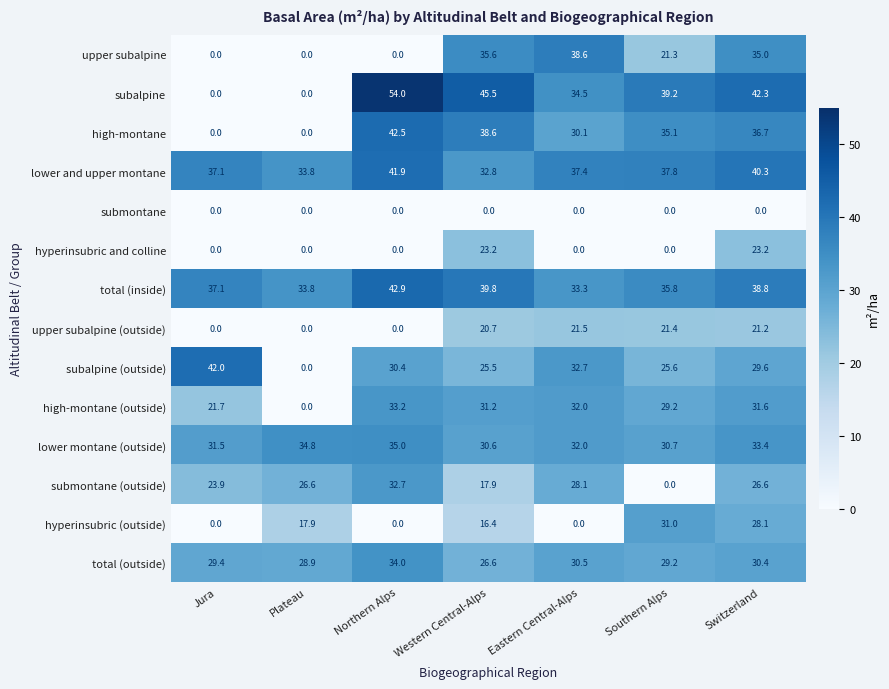

Is it true that lower and upper montane equals 37.8 at Southern Alps?

True